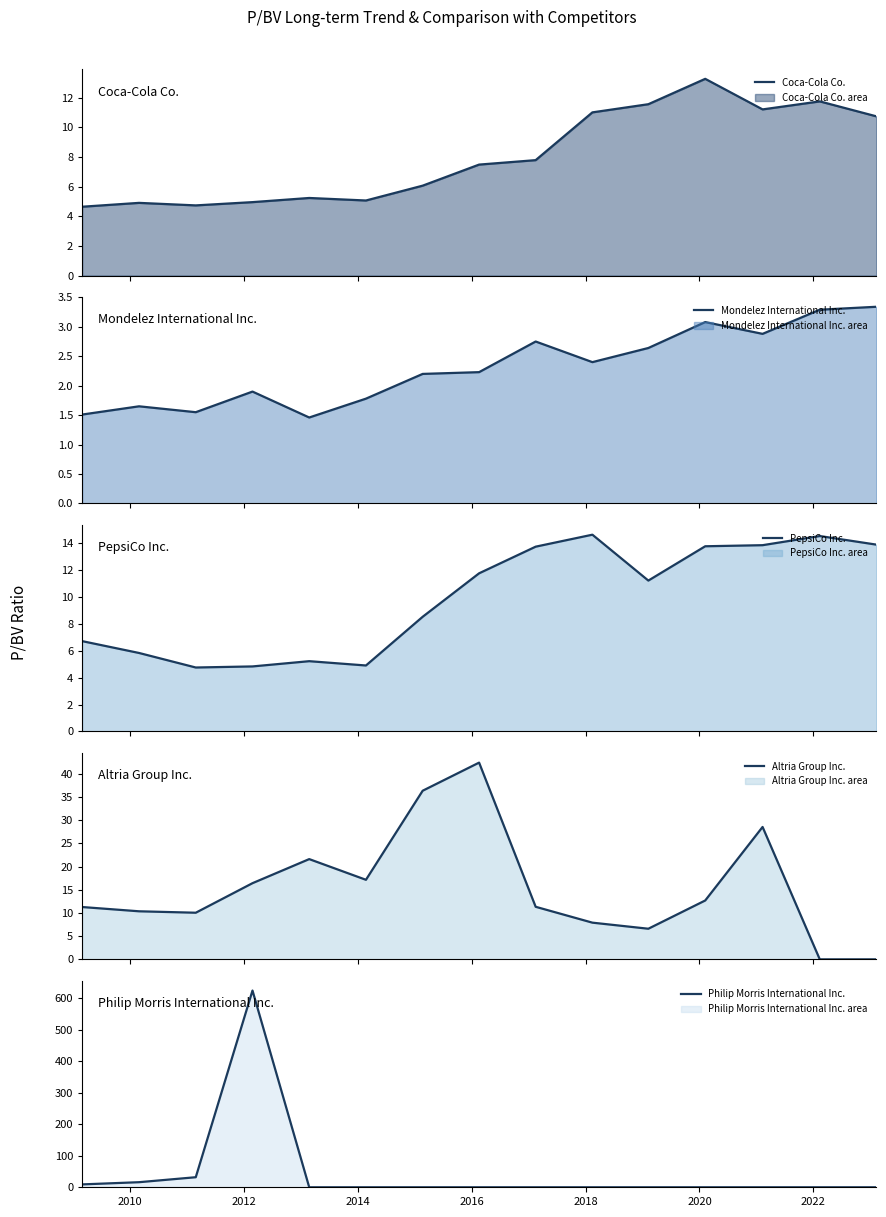

The value of Altria Group Inc. line at 2010 is 10.4. True or false?

True